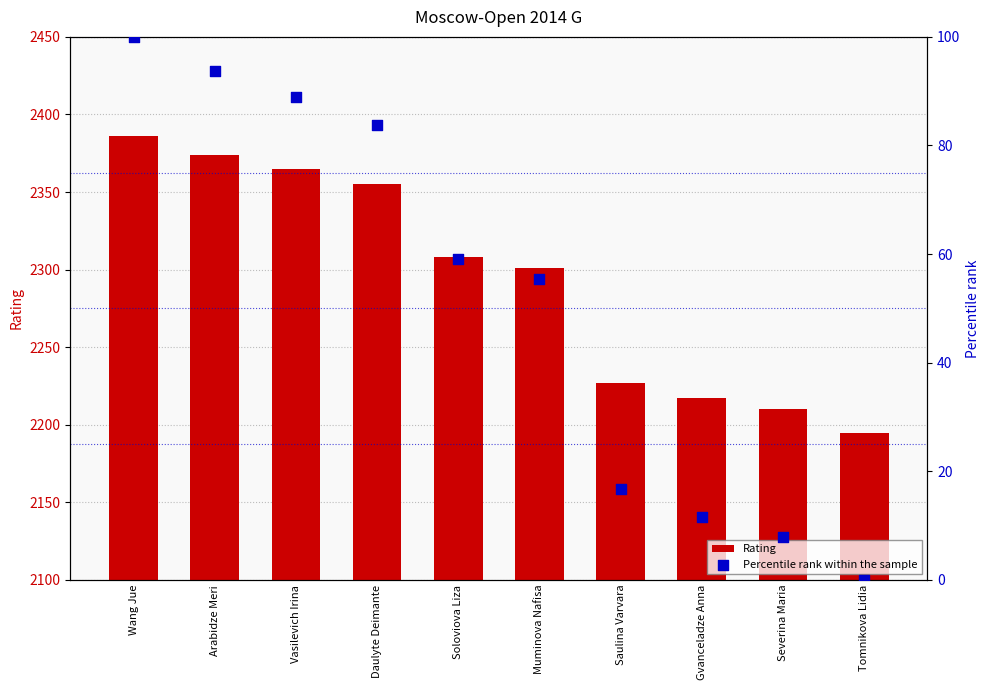

Which series has the largest total across all categories?

Rating